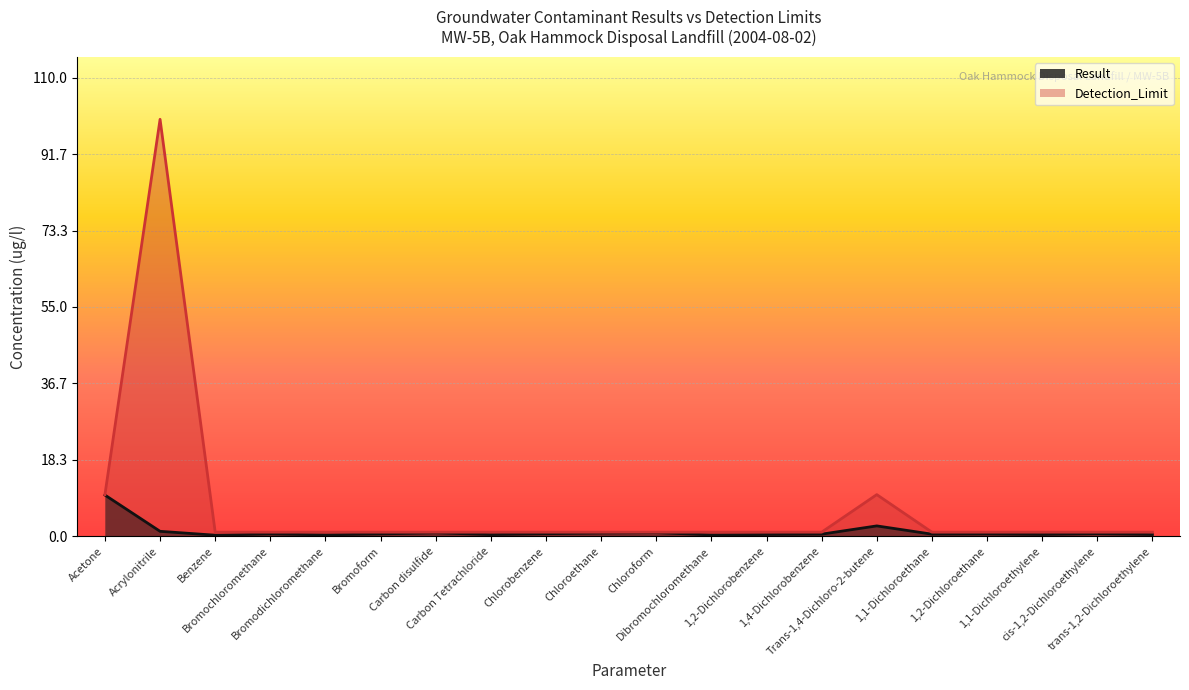

What is the approximate value of Result at Chloroform?

0.9